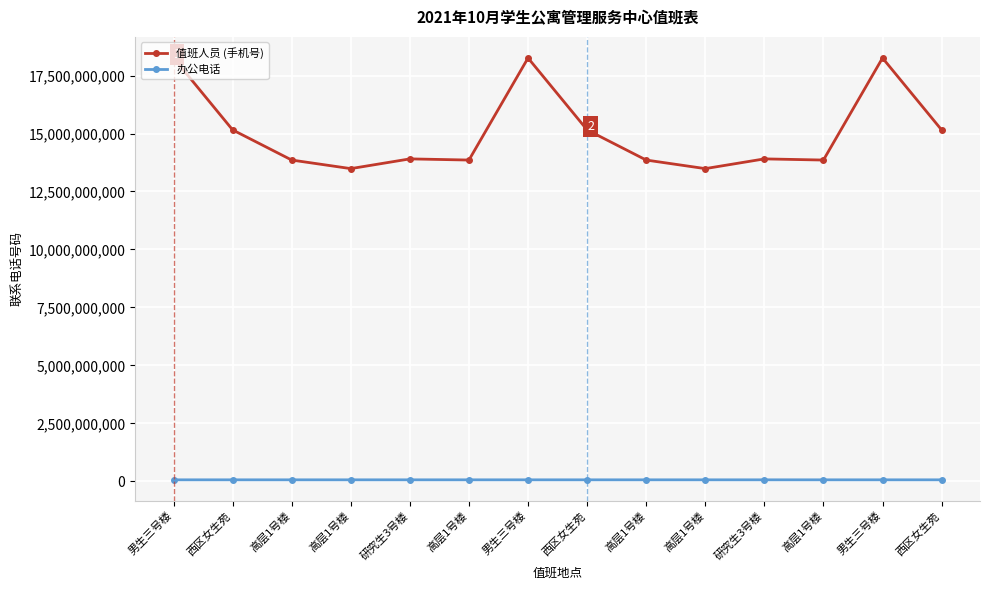

Reading left to right, list all the values displayed in this chart.

值班人员 (手机号): 男生三号楼=18256958898	西区女生苑=15155194710	高层1号楼=13855166897	高层1号楼=13485709198	研究生3号楼=13905603282	高层1号楼=13855178741	男生三号楼=18256958898	西区女生苑=15155194710	高层1号楼=13855166897	高层1号楼=13485709198	研究生3号楼=13905603282	高层1号楼=13855178741	男生三号楼=18256958898	西区女生苑=15155194710
办公电话: 男生三号楼=65161067	西区女生苑=65171141	高层1号楼=65161390	高层1号楼=65177330	研究生3号楼=65161179	高层1号楼=65177330	男生三号楼=65161067	西区女生苑=65171141	高层1号楼=65161390	高层1号楼=65177330	研究生3号楼=65161179	高层1号楼=65177330	男生三号楼=65161067	西区女生苑=65171141